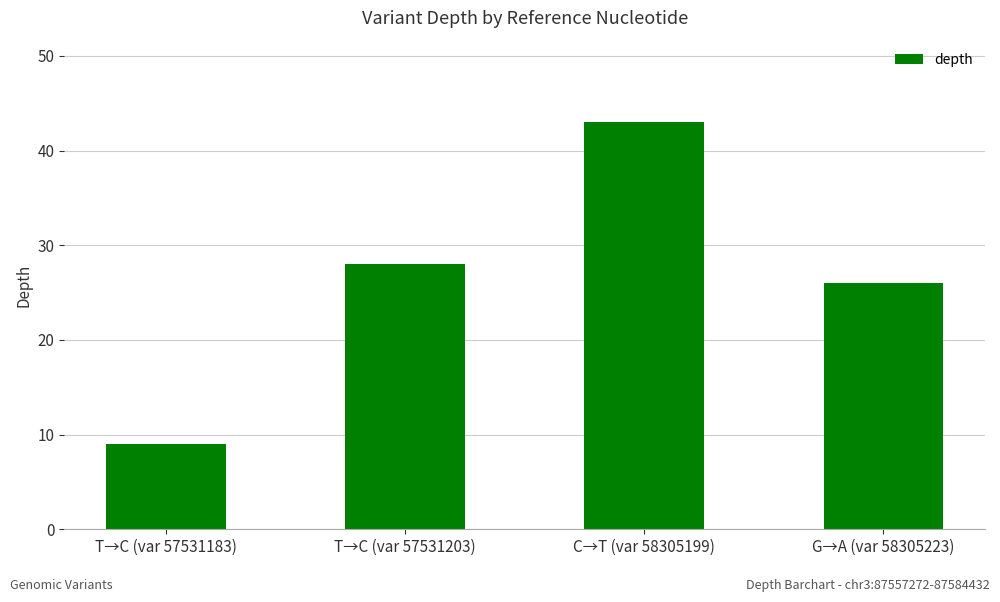

Which has a higher value, T→C (var 57531183) or C→T (var 58305199)?

C→T (var 58305199)